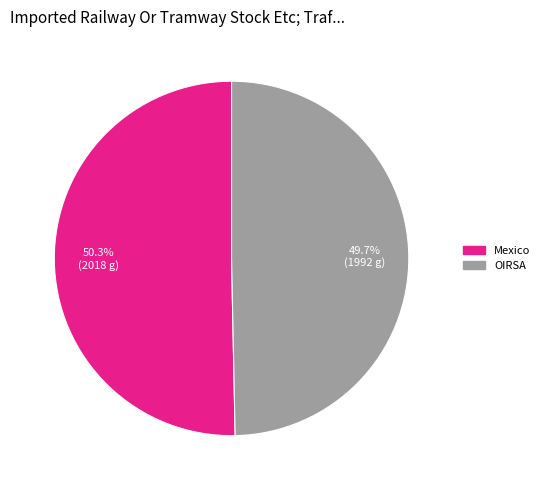

What is the total percentage of Mexico and OIRSA?

100.0%